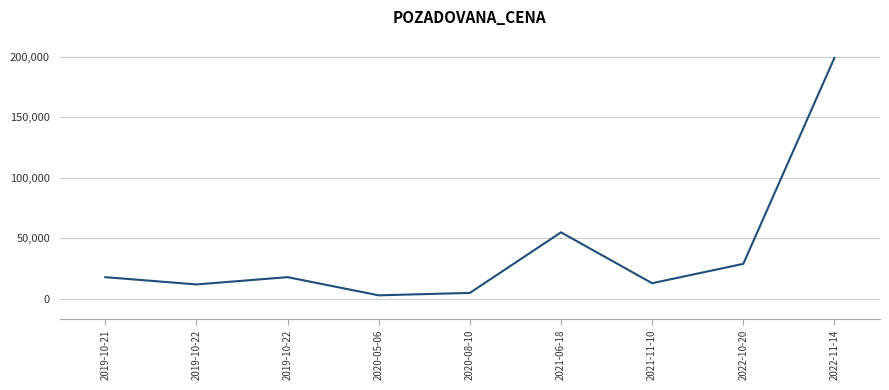

How many lines are shown in the chart?

1